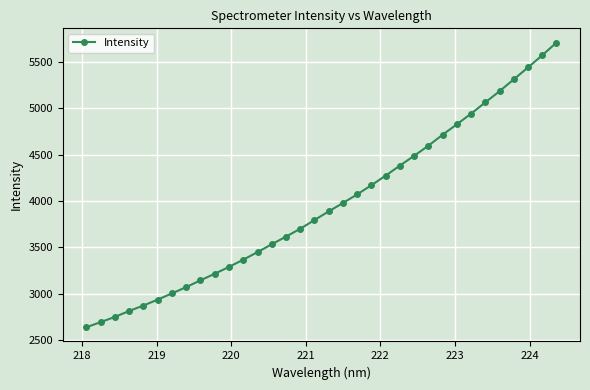

What is the difference between the maximum and minimum values?

3064.7